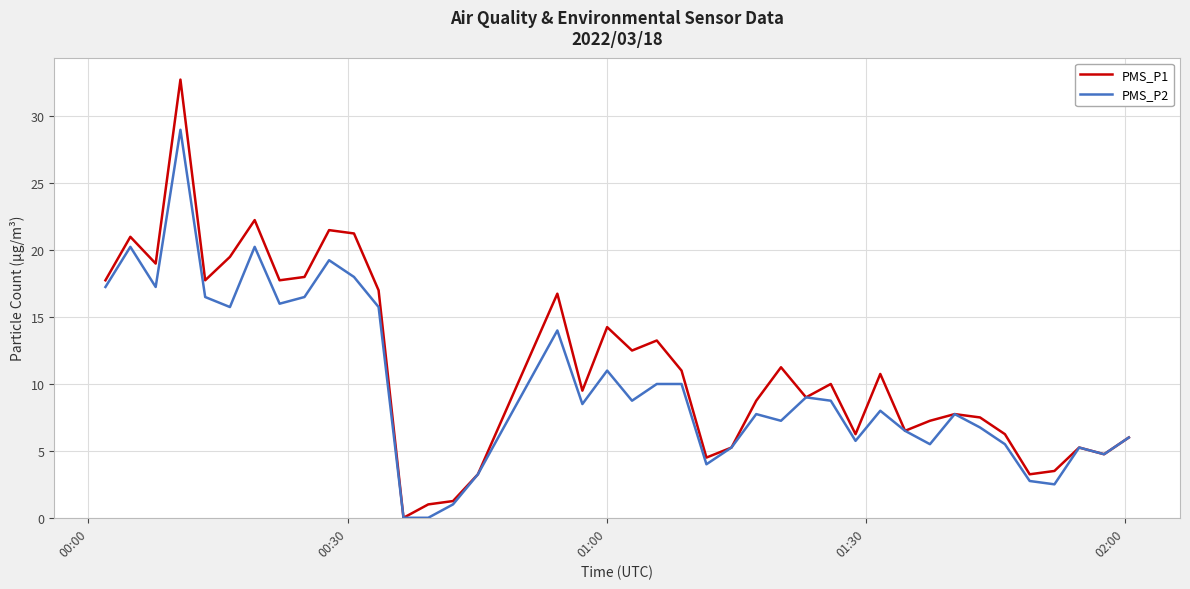

Which series has the widest spread of values?

PMS_P1